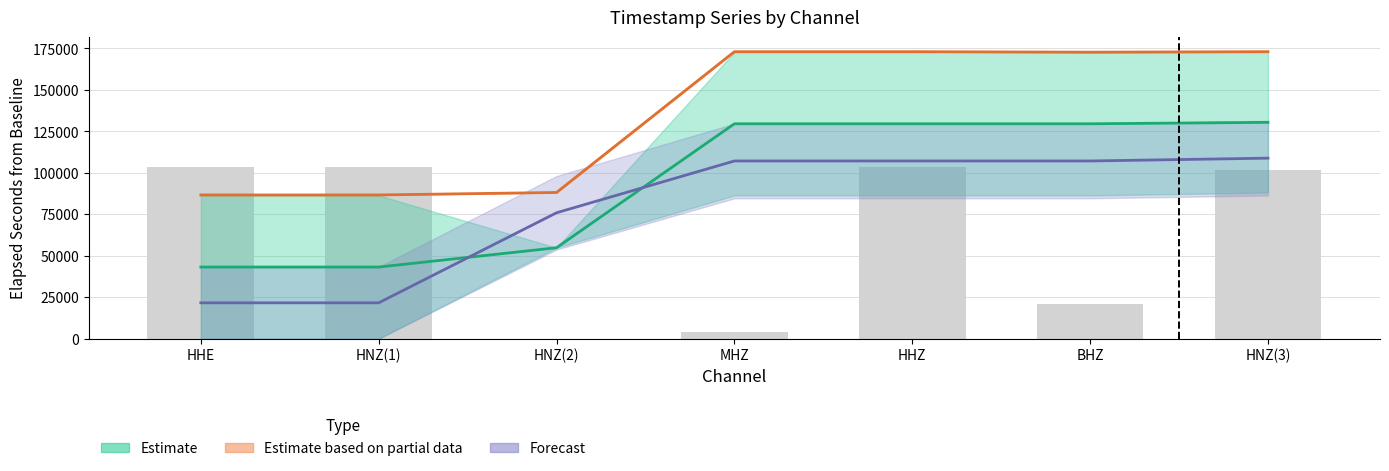

What is the greatest value displayed?

173082.9